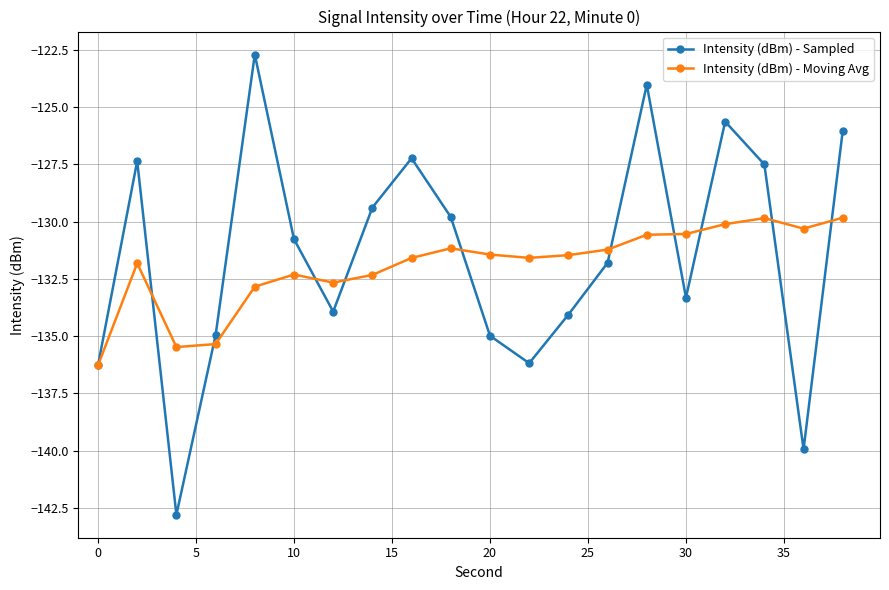

What is the value of the Intensity (dBm) - Sampled point at the 19th from the left?

-139.9